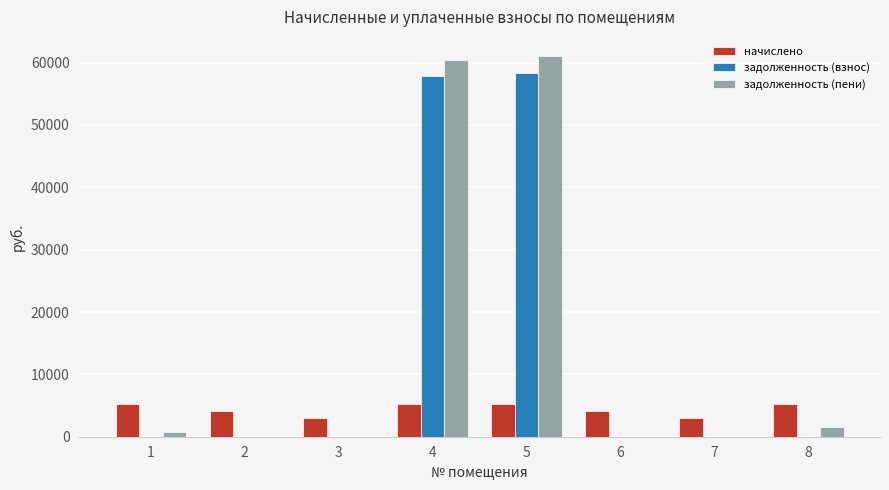

Is the value of задолженность (пени) at 2 greater than the value of начислено at 7?

No